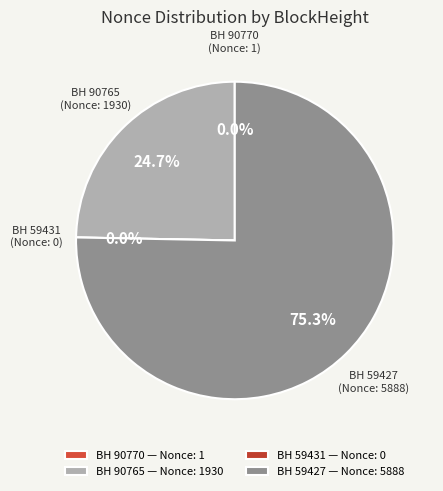

Does 59427 represent more than half of the total?

Yes